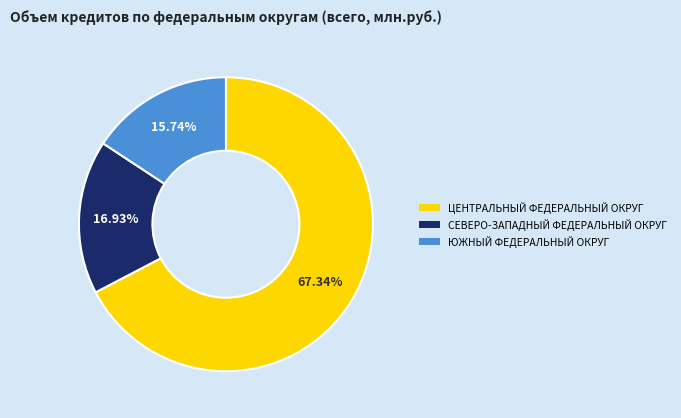

What is the smallest slice in the pie chart?

ЮЖНЫЙ ФЕДЕРАЛЬНЫЙ ОКРУГ